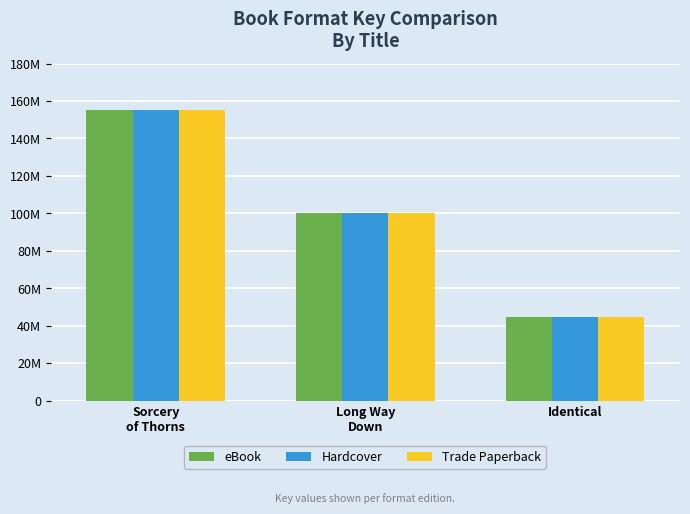

Are the bars horizontal?

No